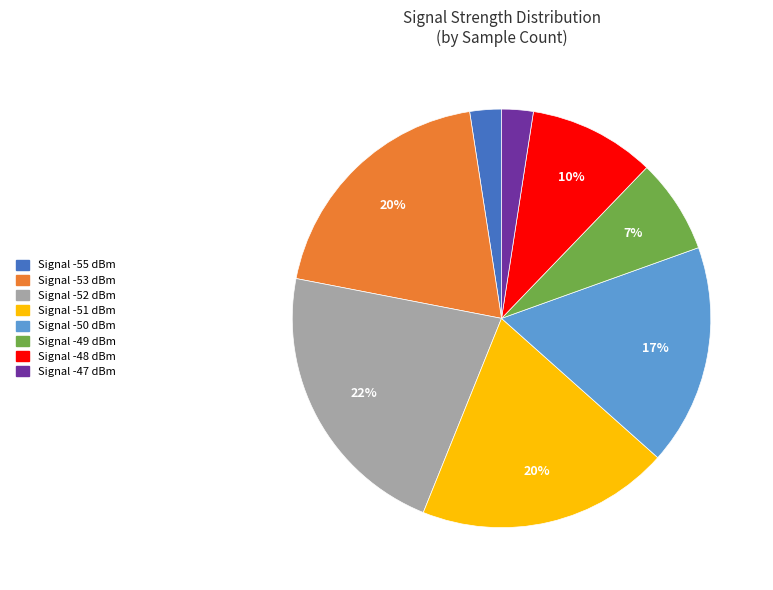

Does any single category account for the majority?

No